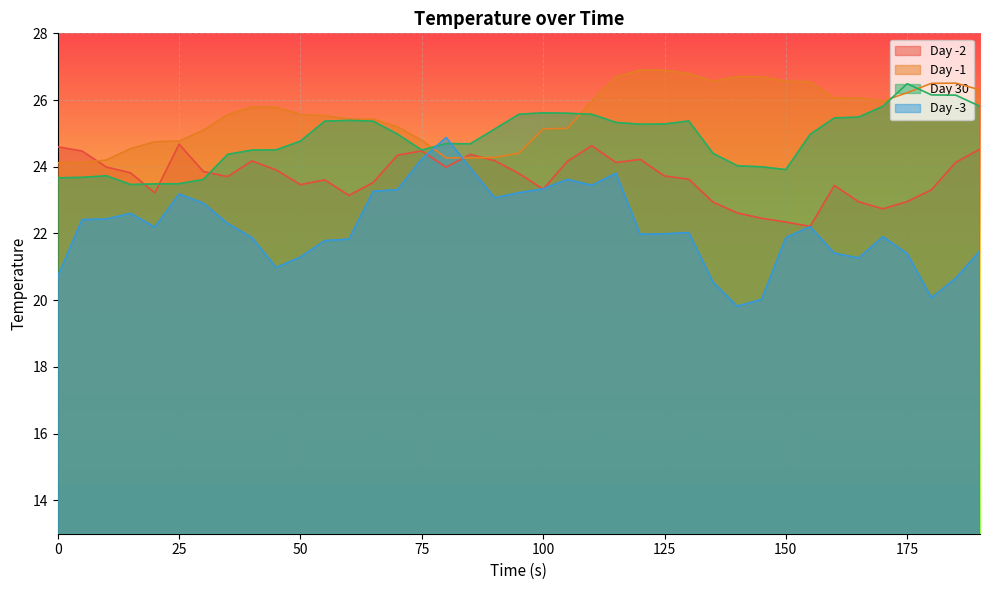

Which series changed the most between 30 and 135?

Day -3